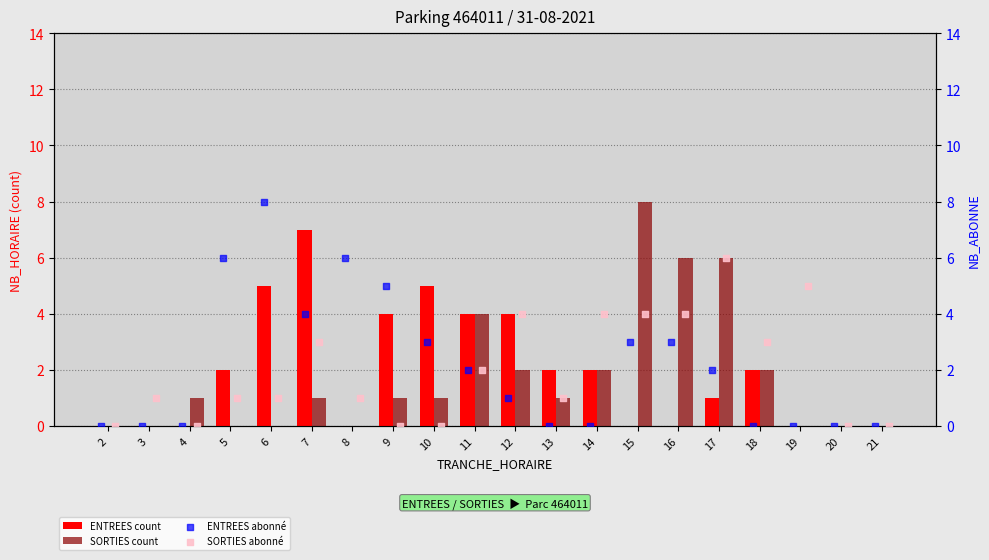

Which series has the largest total across all categories?

ENTREES abonné